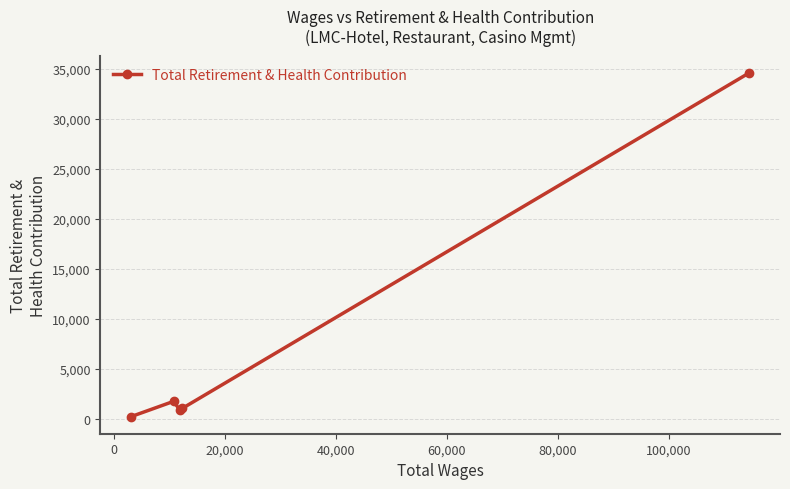

How many points are lower than both their immediate neighbors (excluding endpoints)?

1